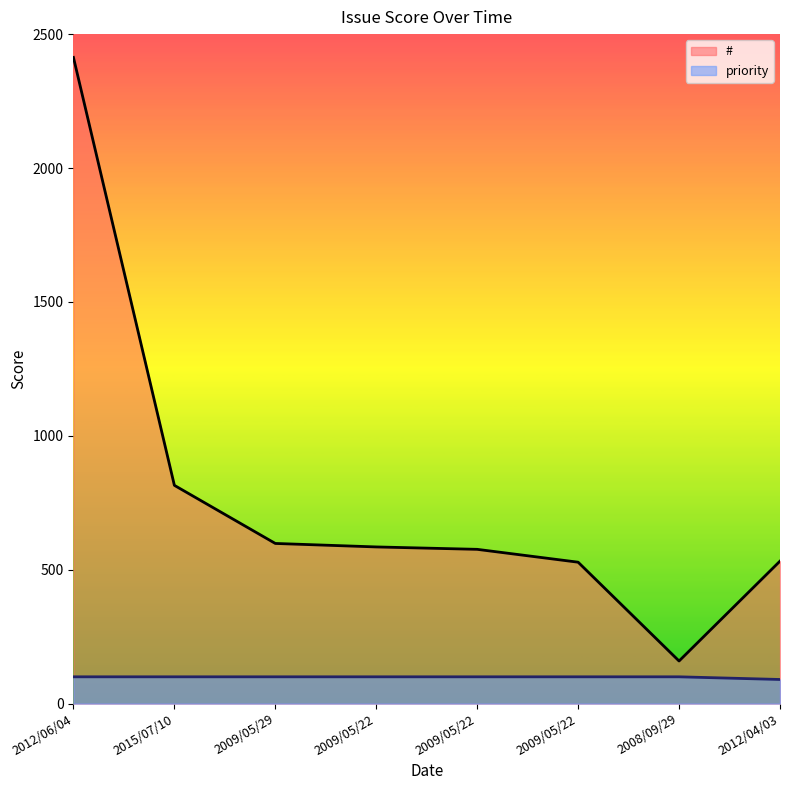

Where is # nearest to the value 1286?

2015/07/10